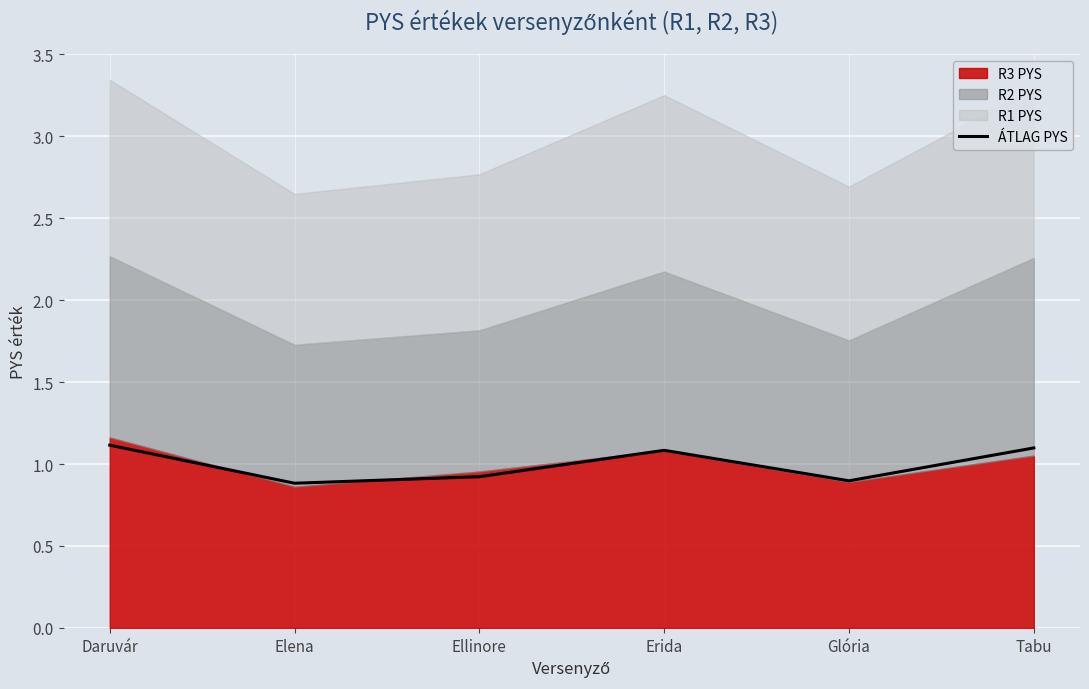

How many categories are shown in the chart?

6